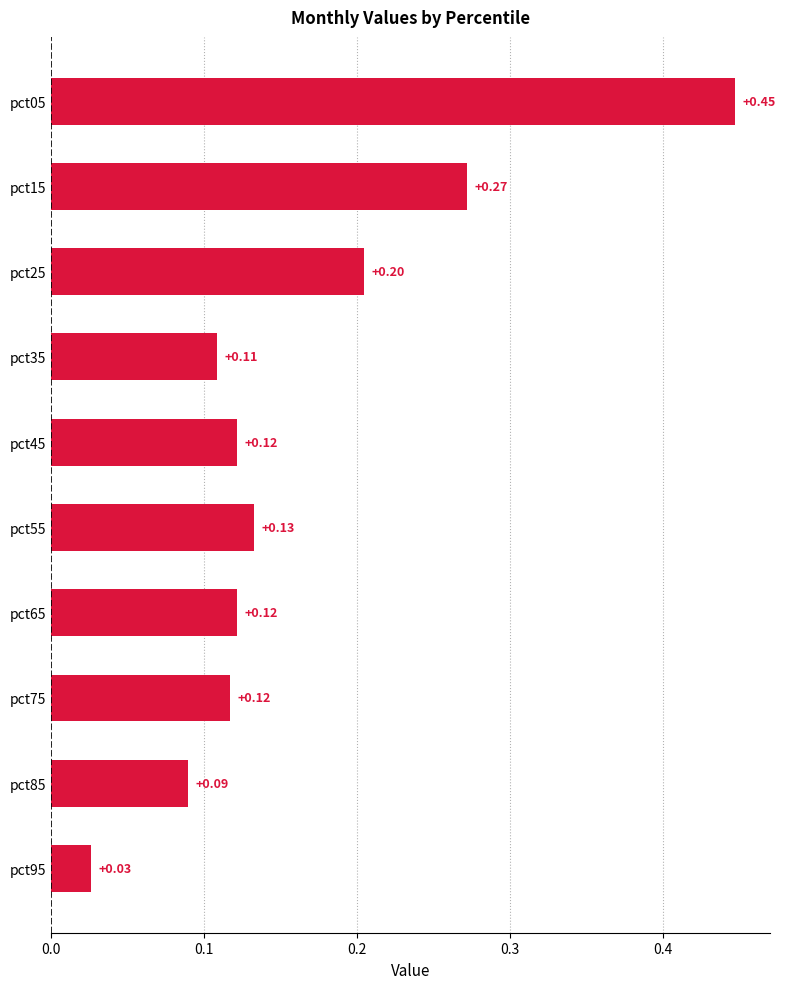

What is the change in value from pct95 to pct65?

+0.1